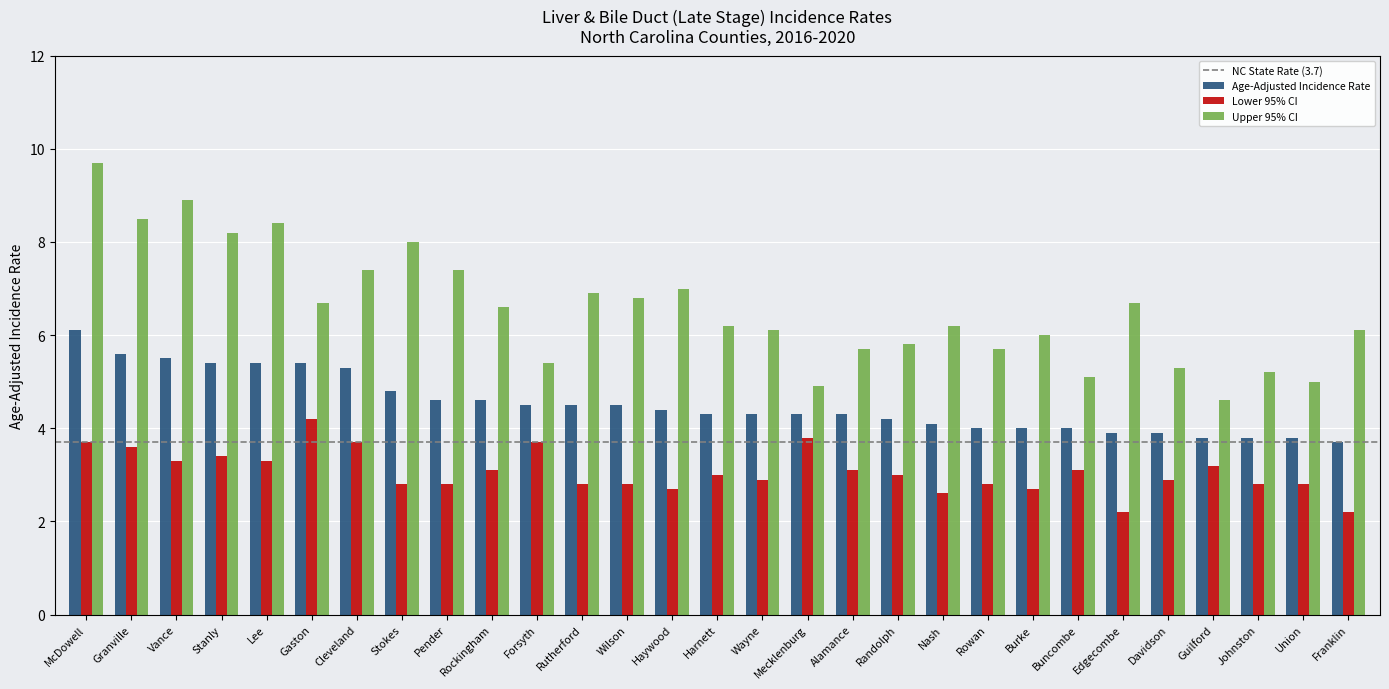

What is the difference between the maximum and minimum values in the Upper 95% CI series?

5.1